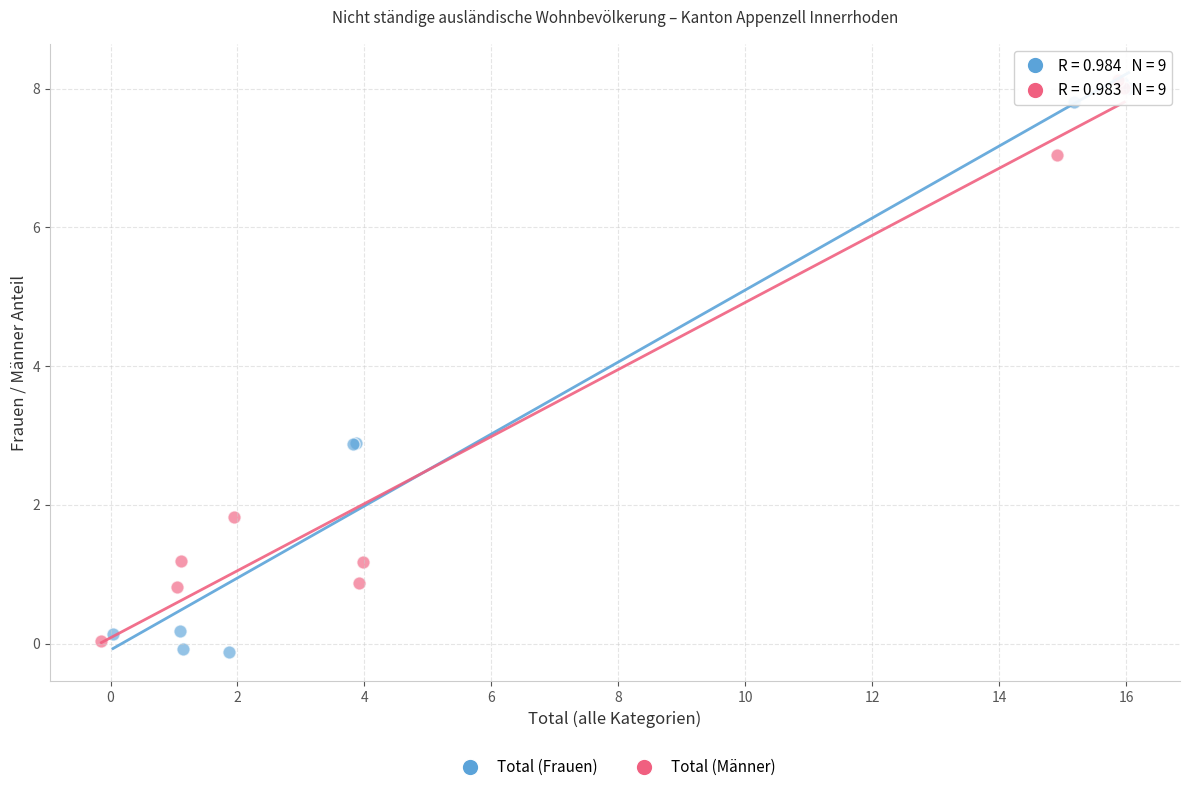

What are all the series names shown in the legend?

Total (Frauen), Total (Männer)